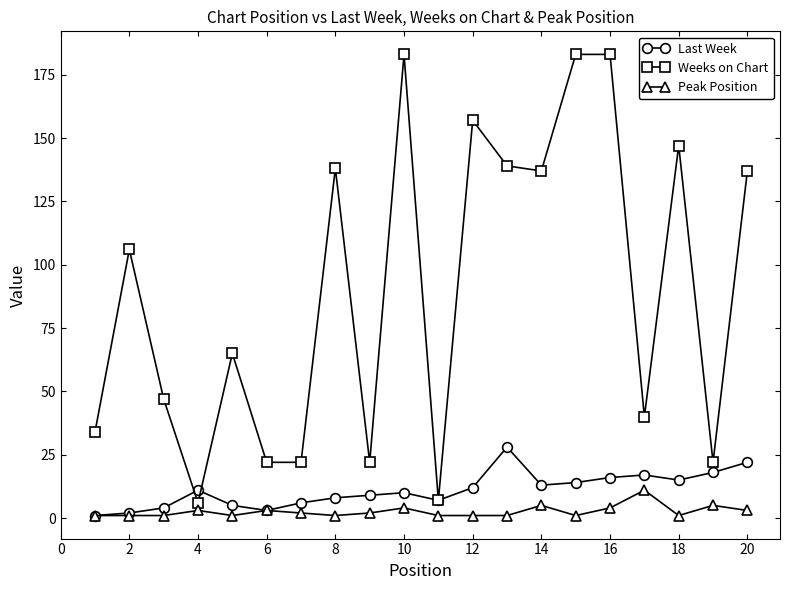

True or false: Weeks on Chart and Peak Position intersect in this chart.

False